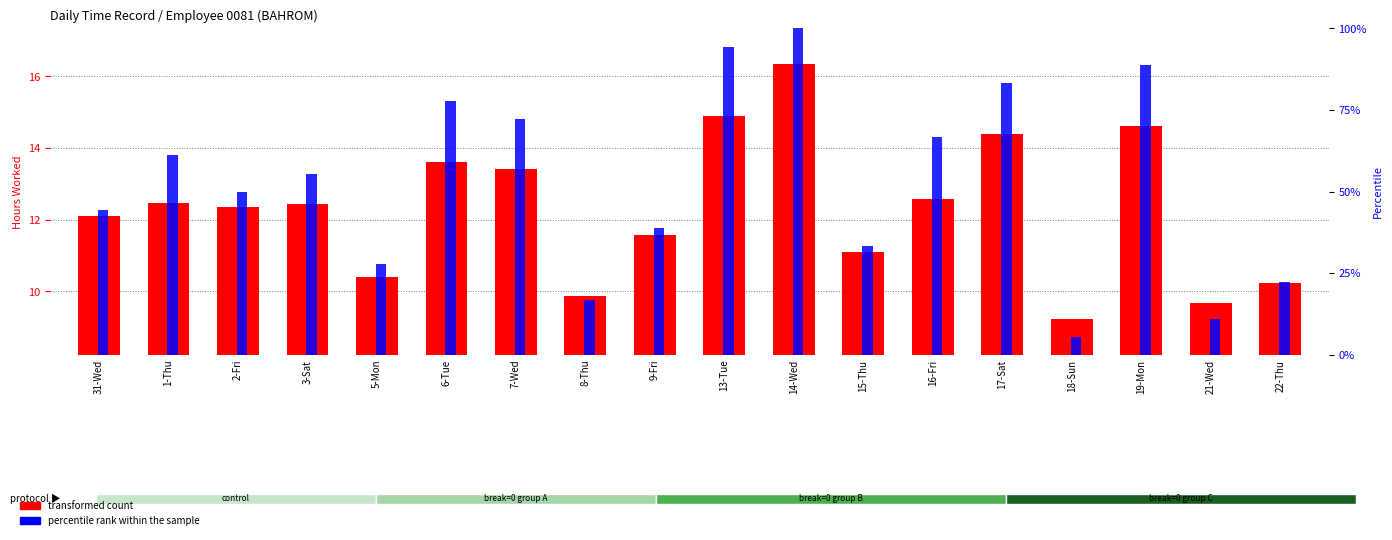

Rank the series by their average value, from lowest to highest.

transformed count, percentile rank within the sample